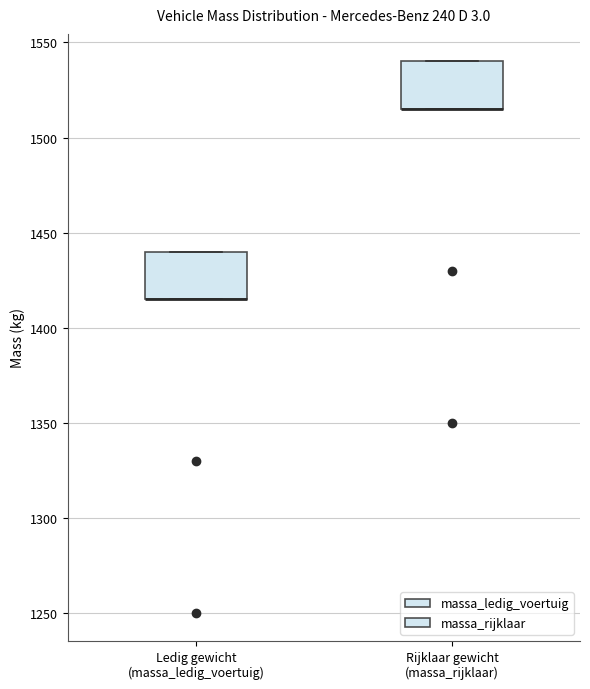

Reading left to right, transcribe this box plot: for each box, give where its median line is, the range the box spans, and where its two whiskers end, as read against the y-axis. The values are not printed on the chart, so give them approximately, as read against the axis.

Ledig gewicht (massa_ledig_voertuig): median 1415 (drawn on the box's lower edge), box 1415 to 1440, whiskers 1415 to 1440
Rijklaar gewicht (massa_rijklaar): median 1515 (drawn on the box's lower edge), box 1515 to 1540, whiskers 1515 to 1540